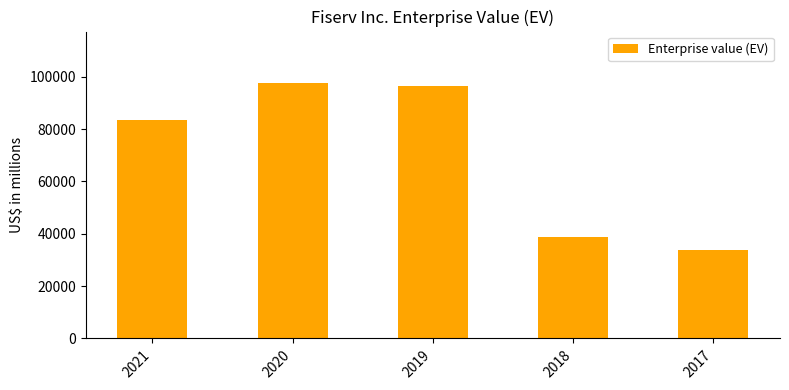

What is the value of the 1st bar from the left?

83446